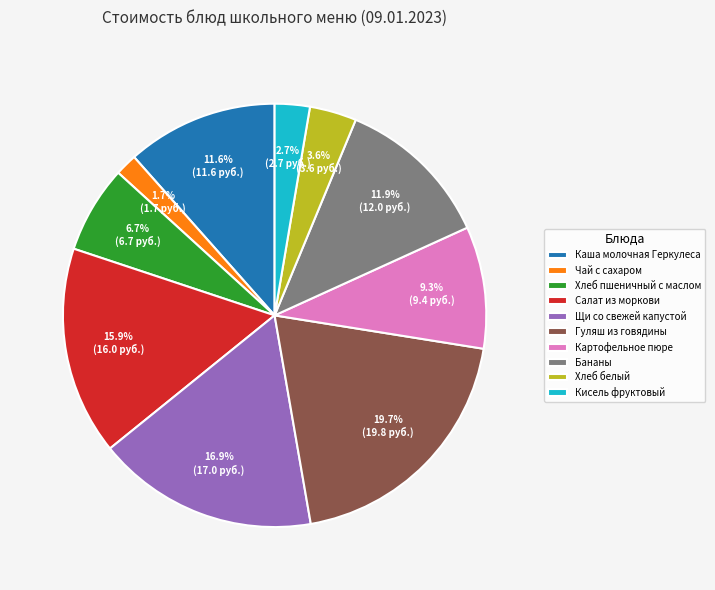

Count the number of slices in the pie.

10